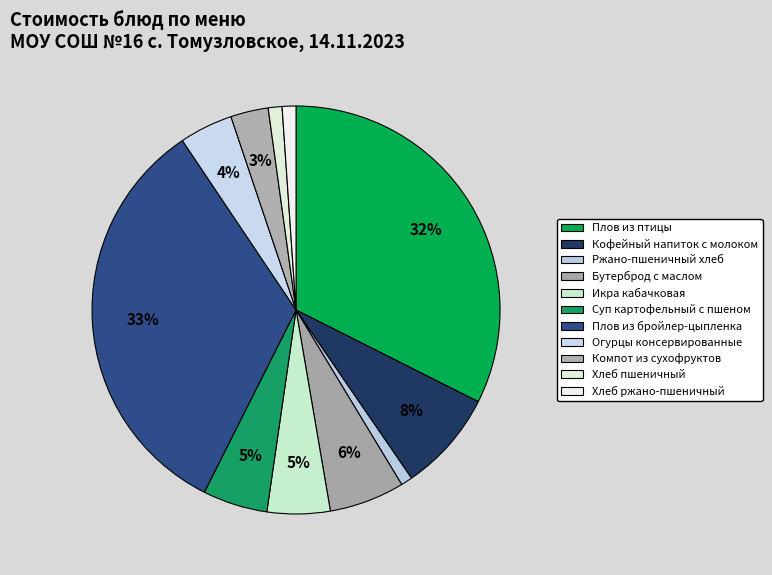

To the nearest percent, what is the difference between the largest and smallest slice percentages?

32%